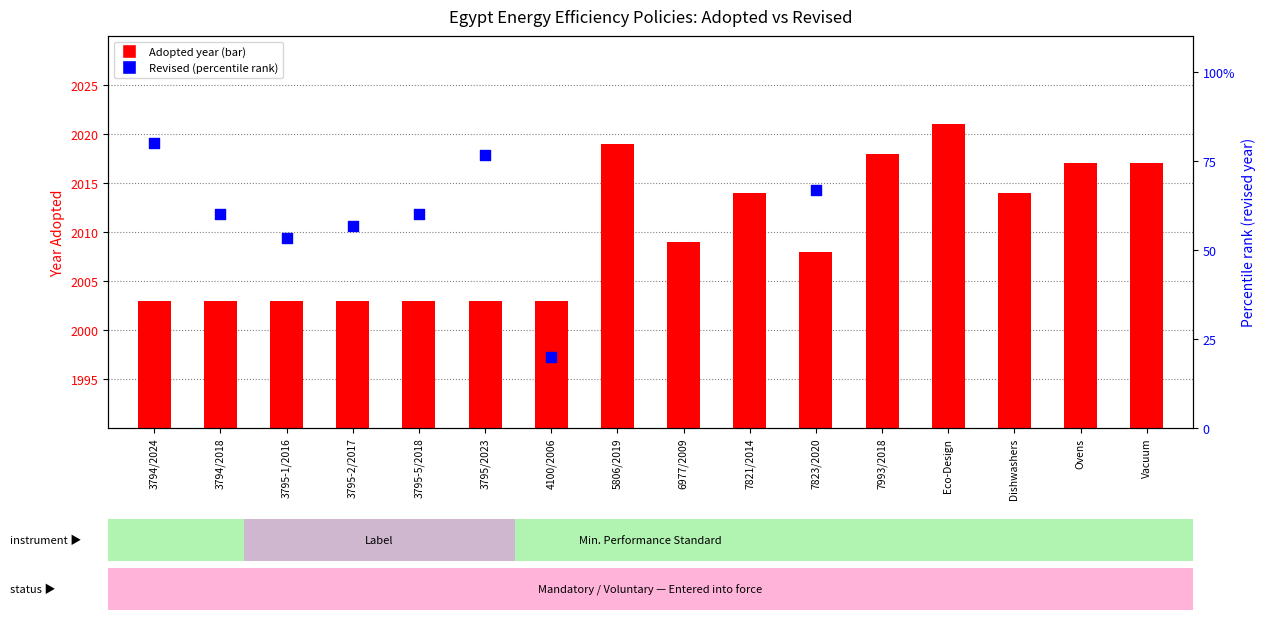

What is the ratio of the value at 3795-1/2016 to the value at 7823/2020?

1.0